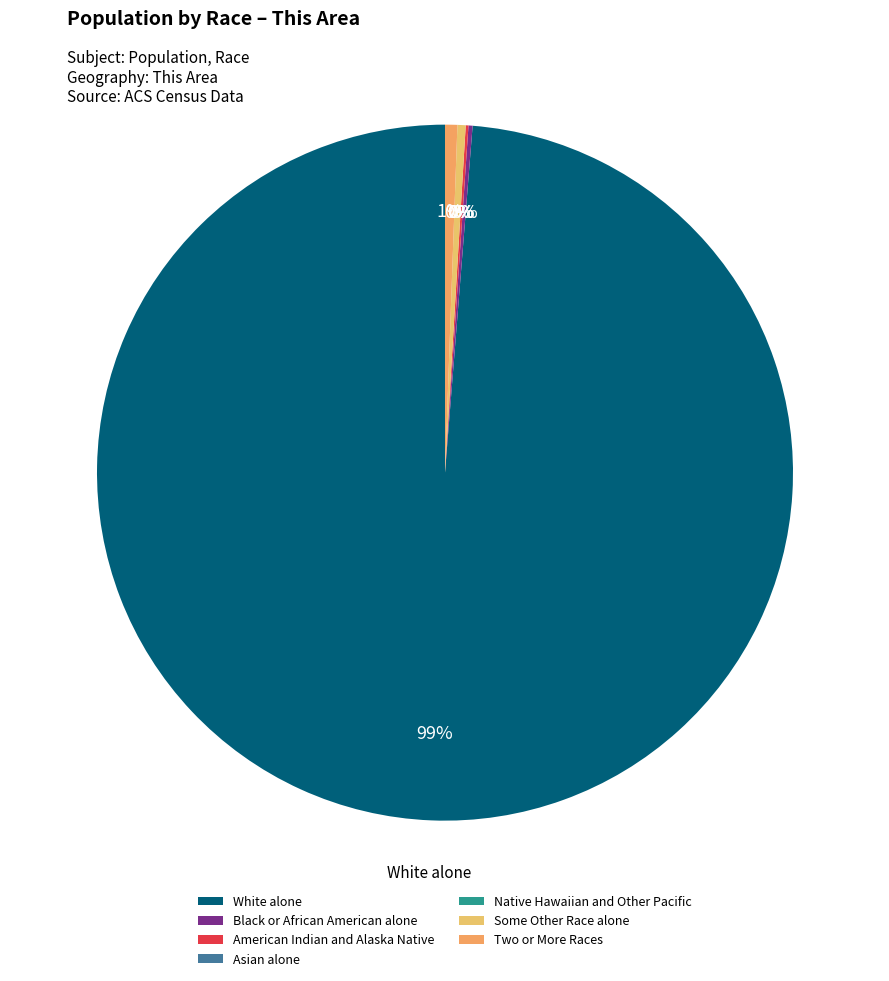

What is the largest slice in the pie chart?

White alone